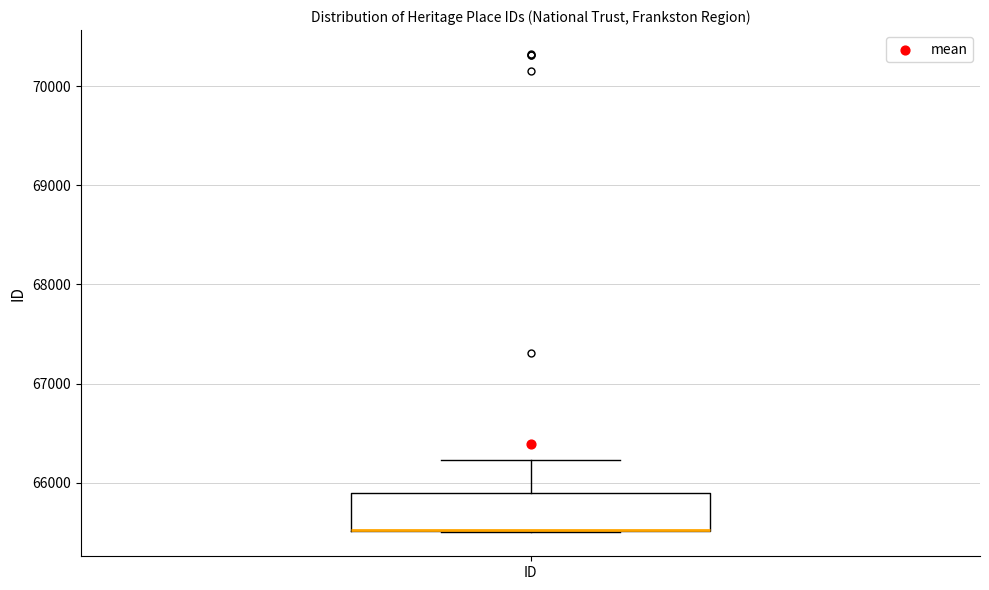

Transcribe this box plot: give where the median line is, the range the box spans, and where the two whiskers end, as read against the y-axis. The values are not printed on the chart, so give them approximately, as read against the axis.

median 65500 (drawn on the box's lower edge), box 65500 to 65900, whiskers 65500 to 66200